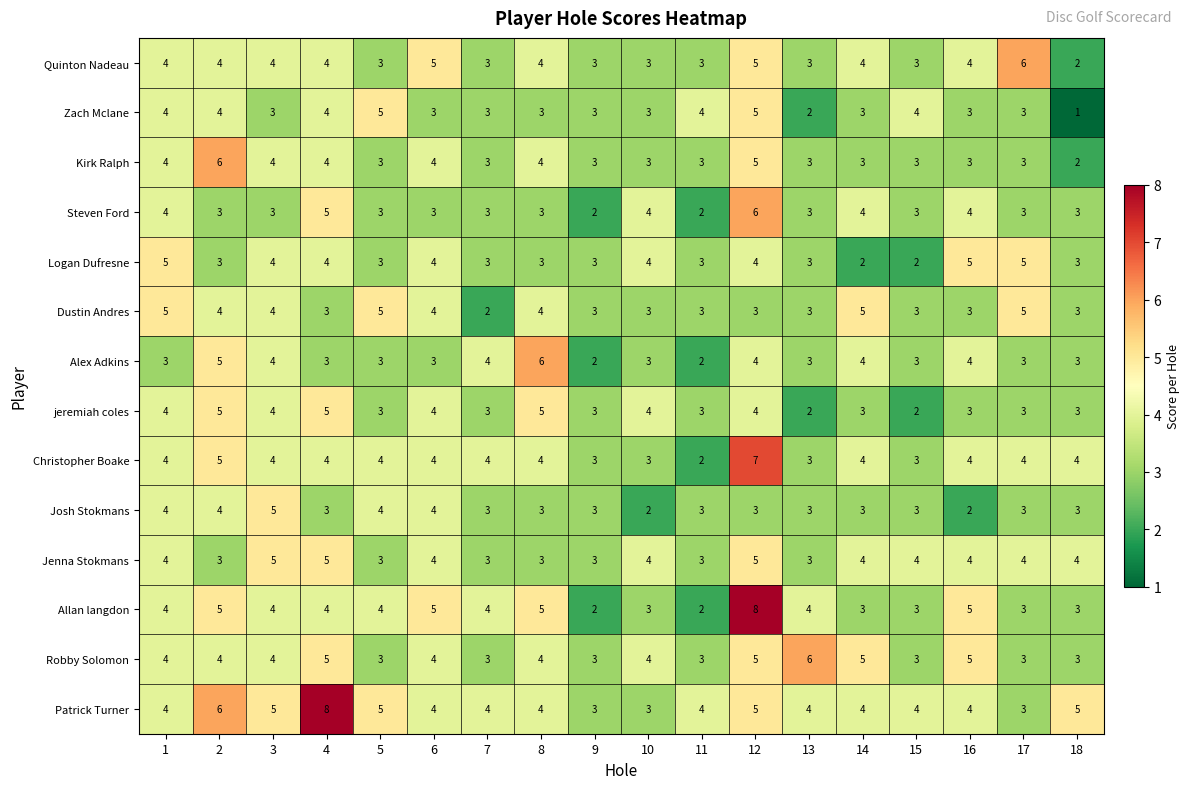

The value of Quinton Nadeau at 3 is 4. True or false?

True